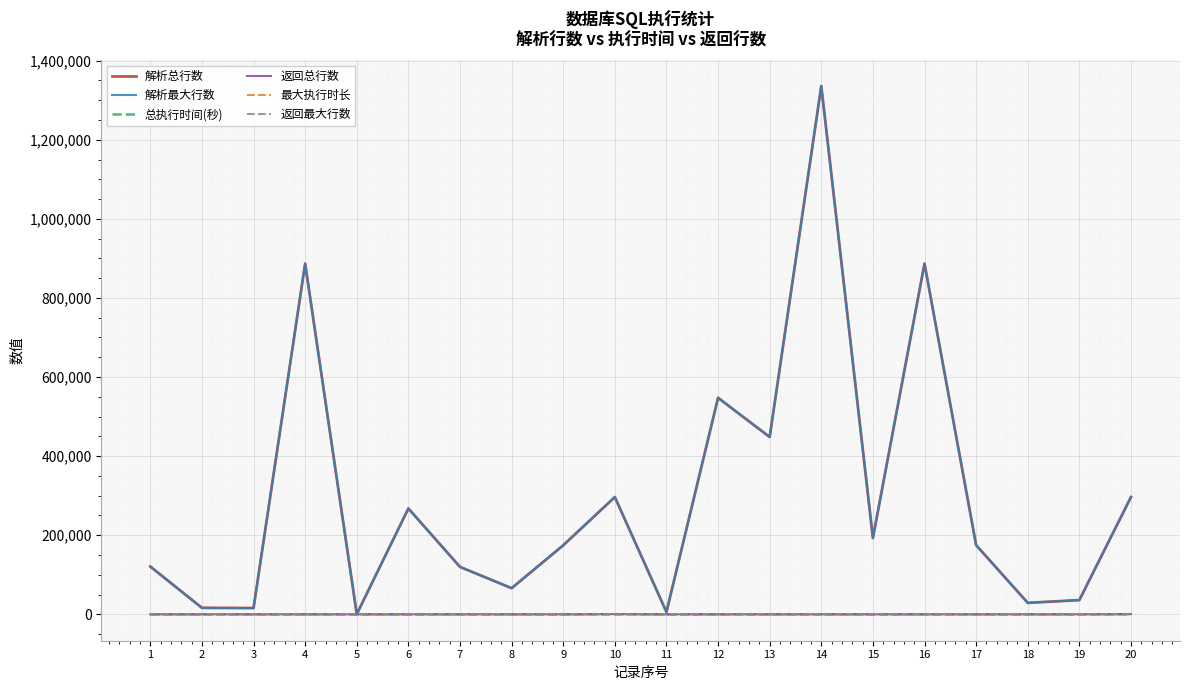

True or false: 返回最大行数 and 返回总行数 cross at least once.

False